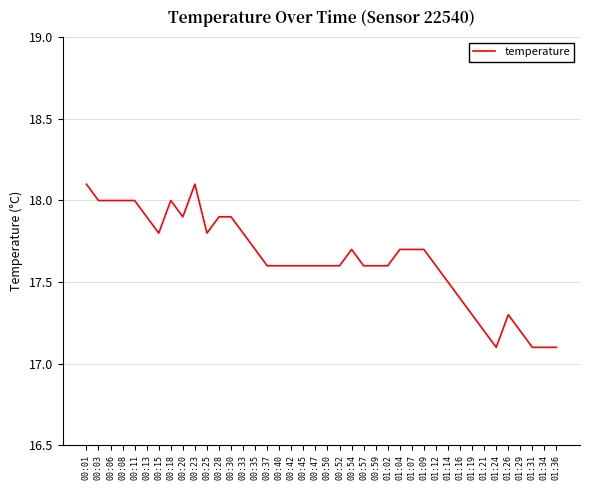

Reading right to left, list all the values displayed in this chart.

17.1	17.1	17.1	17.2	17.3	17.1	17.2	17.3	17.4	17.5	17.6	17.7	17.7	17.7	17.6	17.6	17.6	17.7	17.6	17.6	17.6	17.6	17.6	17.6	17.6	17.7	17.8	17.9	17.9	17.8	18.1	17.9	18.0	17.8	17.9	18.0	18.0	18.0	18.0	18.1